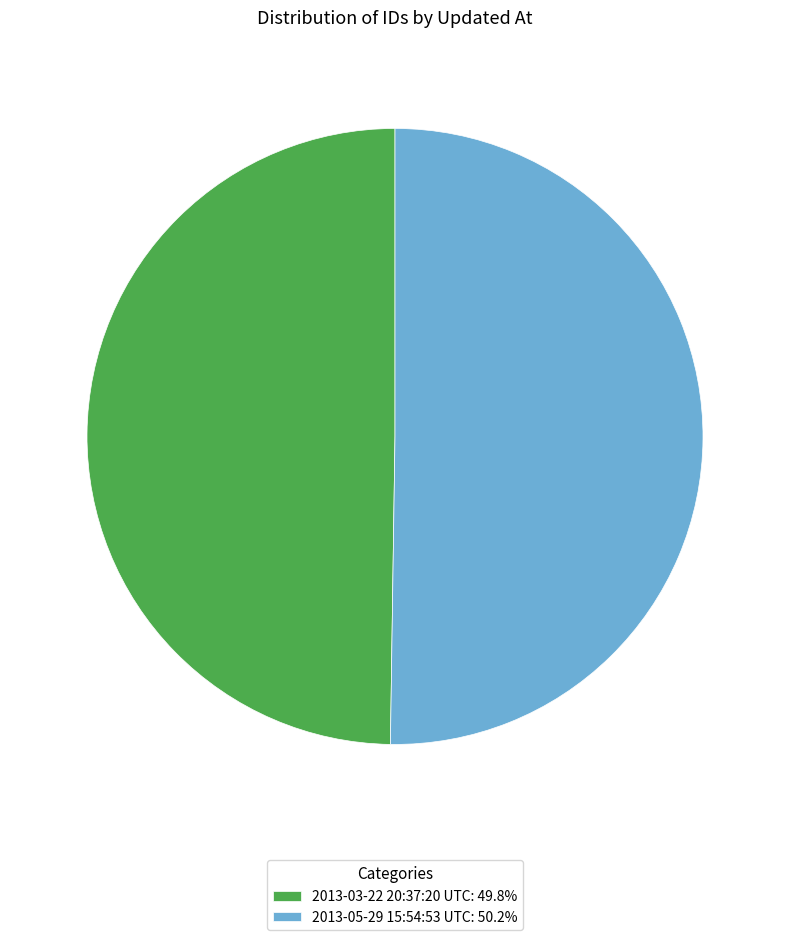

Combined, do 2013-03-22 20:37:20 UTC: 49.8% and 2013-05-29 15:54:53 UTC: 50.2% account for over 50%?

Yes